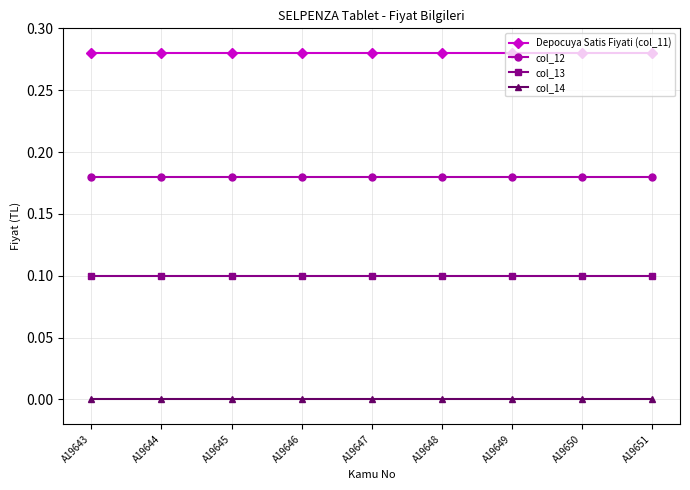

The value of col_14 at A19647 is 0.0. True or false?

True